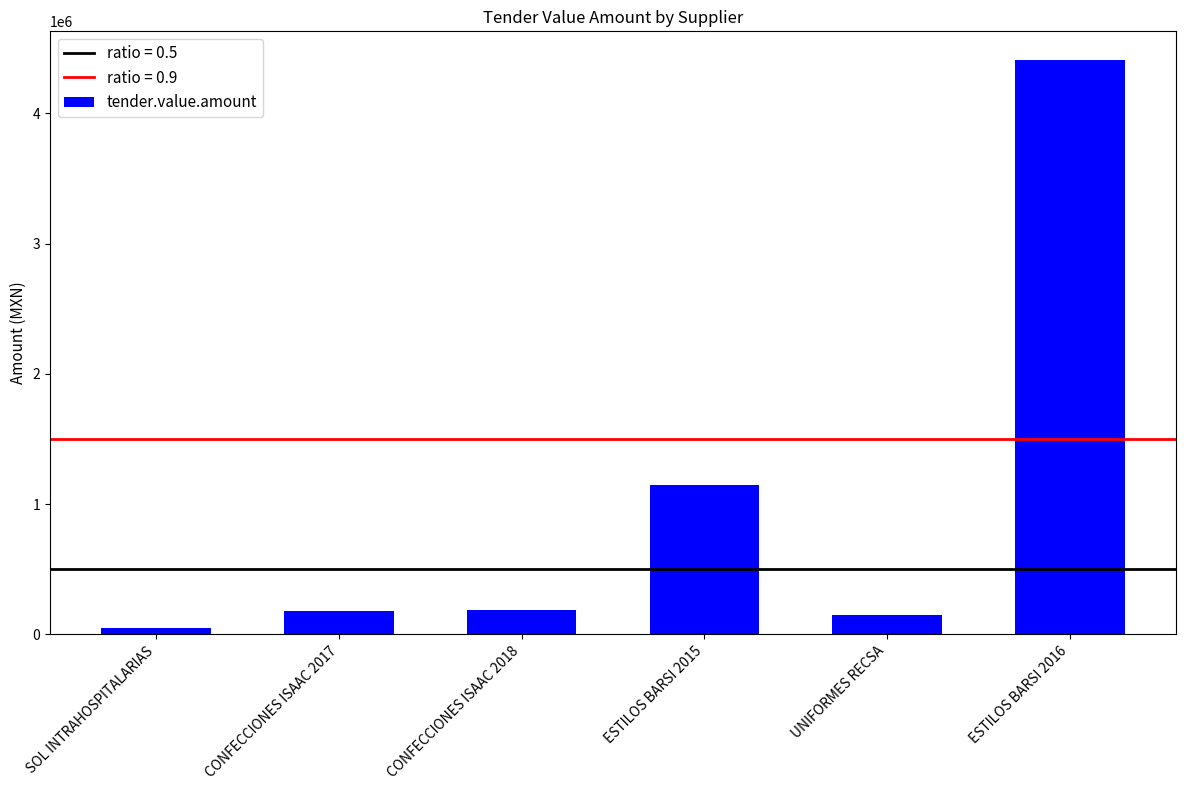

Are the bars grouped side by side (vs. stacked)?

No